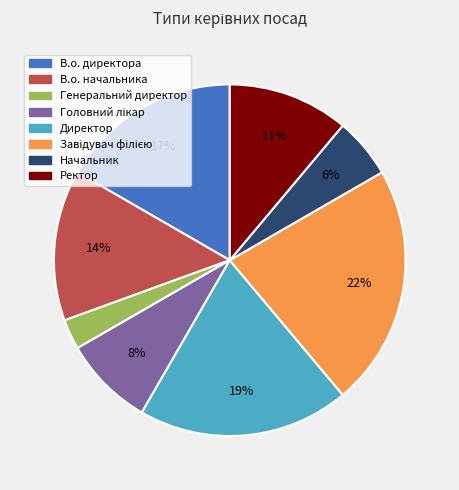

Is it true that В.о. директора is 2% of the pie?

False